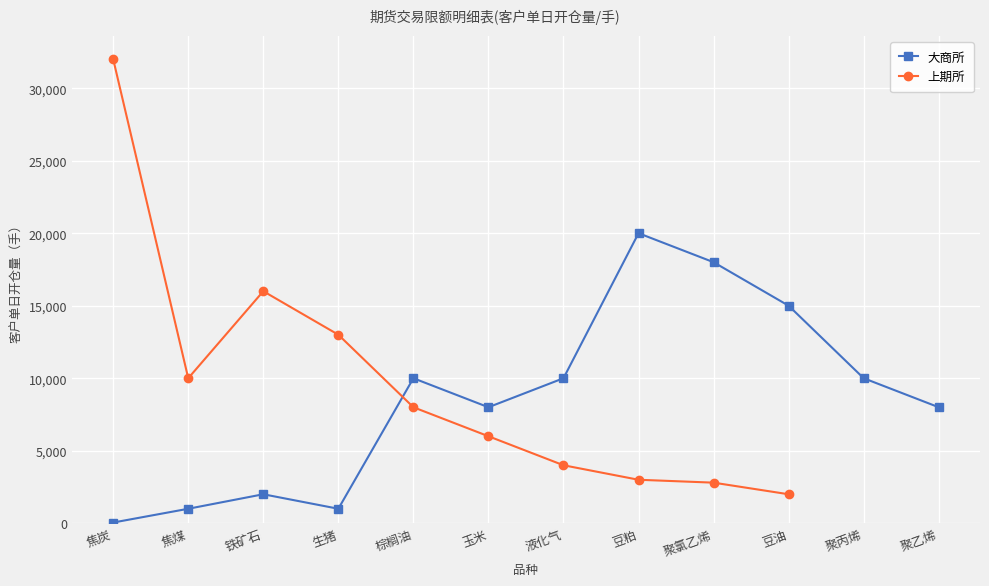

What are all the series names shown in the legend?

大商所, 上期所